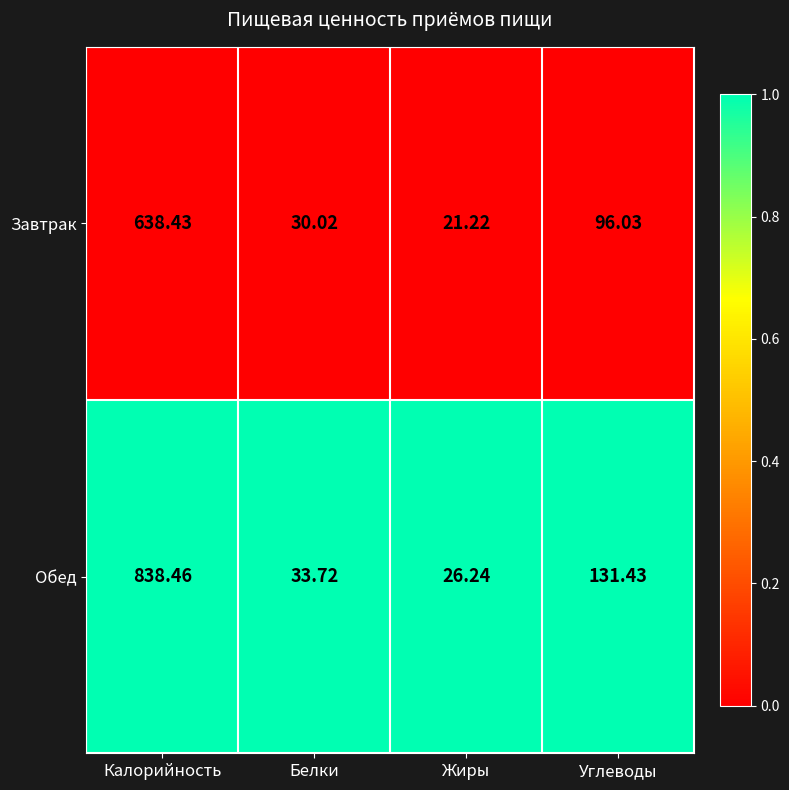

Rank the series by their maximum value, from highest to lowest.

Обед, Завтрак